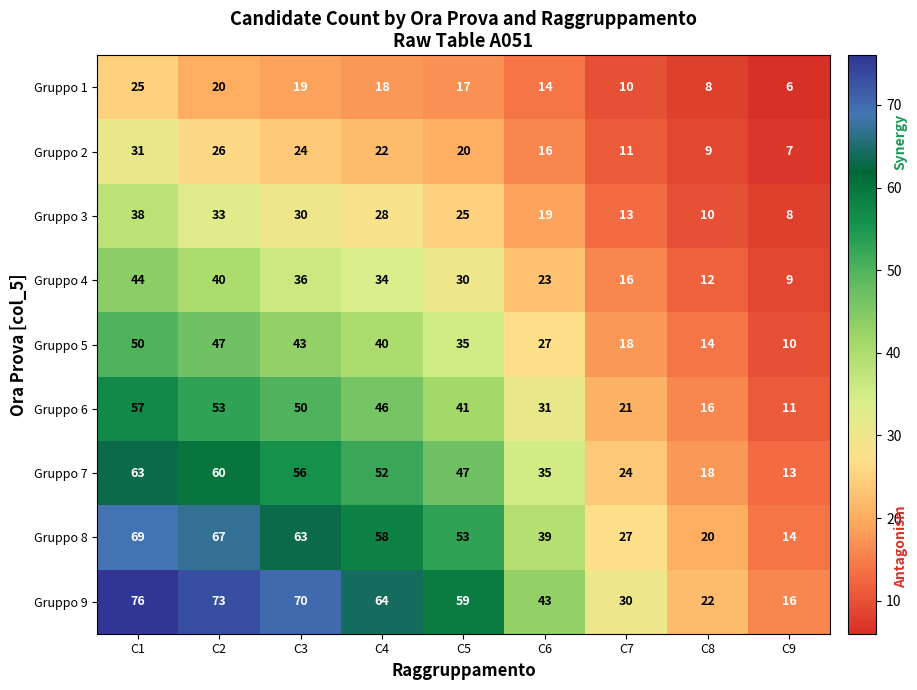

Which series has the widest spread of values?

Gruppo 9